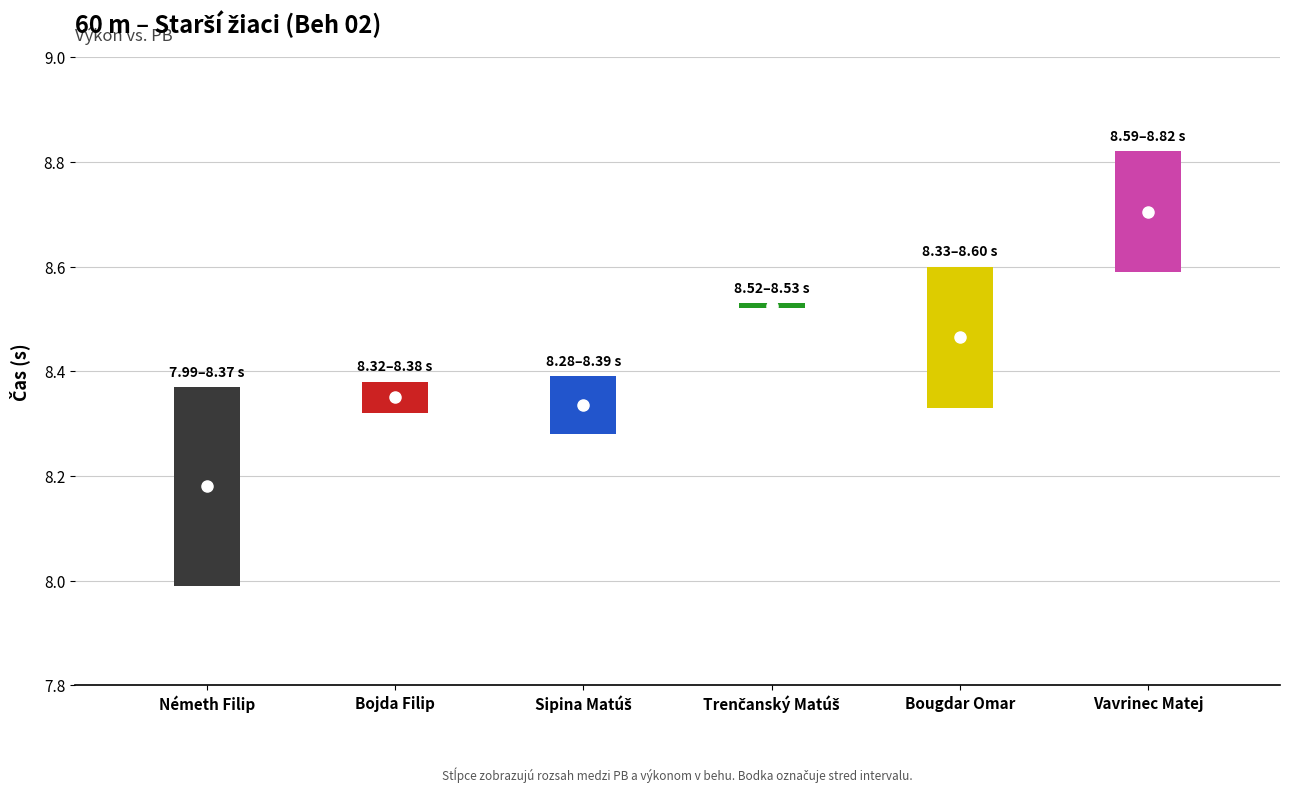

Is the value of Výkon at Trenčanský Matúš greater than the value of PB at Sipina Matúš?

Yes